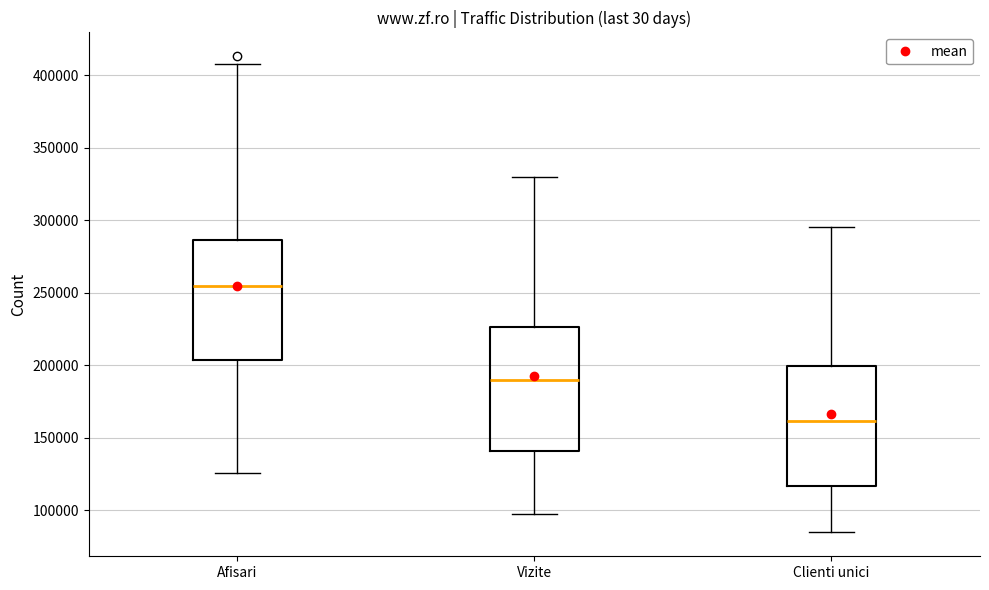

Reading left to right, transcribe this box plot: for each box, give where its median line is, the range the box spans, and where its two whiskers end, as read against the y-axis. The values are not printed on the chart, so give them approximately, as read against the axis.

Afisari: median 255000, box 205000 to 285000, whiskers 125000 to 410000
Vizite: median 190000, box 140000 to 225000, whiskers 100000 to 330000
Clienti unici: median 160000, box 115000 to 200000, whiskers 85000 to 295000